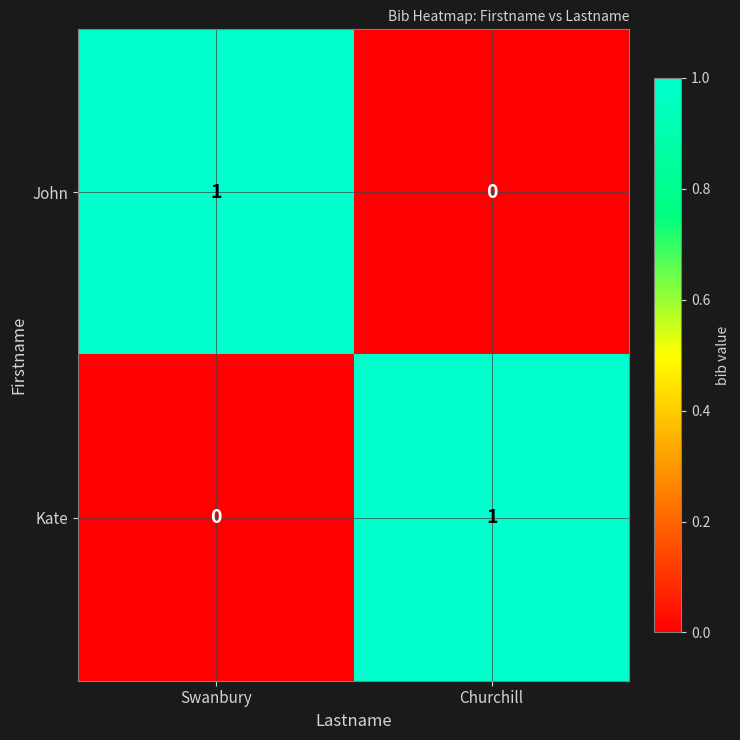

What is the difference between the highest and lowest values at Swanbury?

1